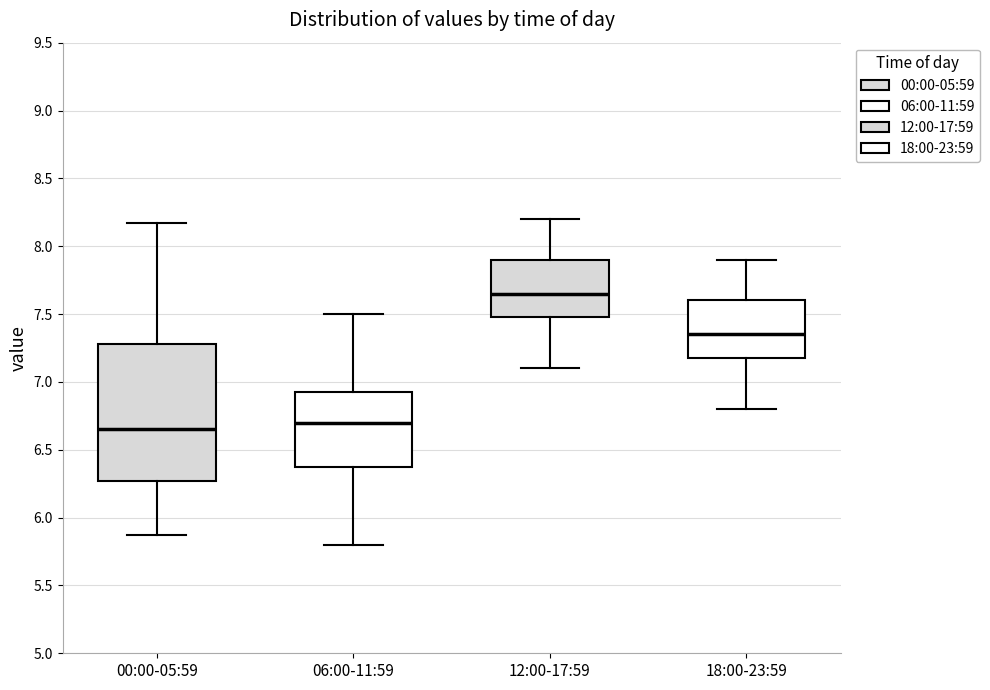

Where is the upper edge of the box for 00:00-05:59 on the y-axis? The values are not printed on the chart, so give them approximately, as read against the axis.

7.30